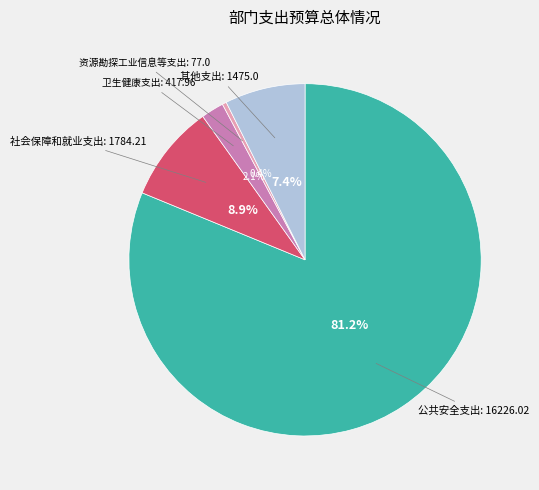

Is there a majority slice in this chart?

Yes